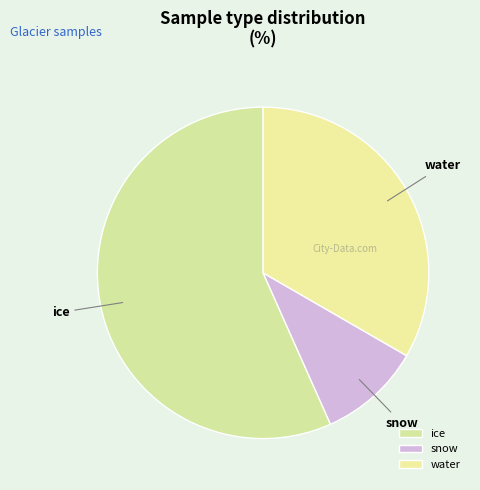

The ice slice represents 57% of the pie. True or false?

True